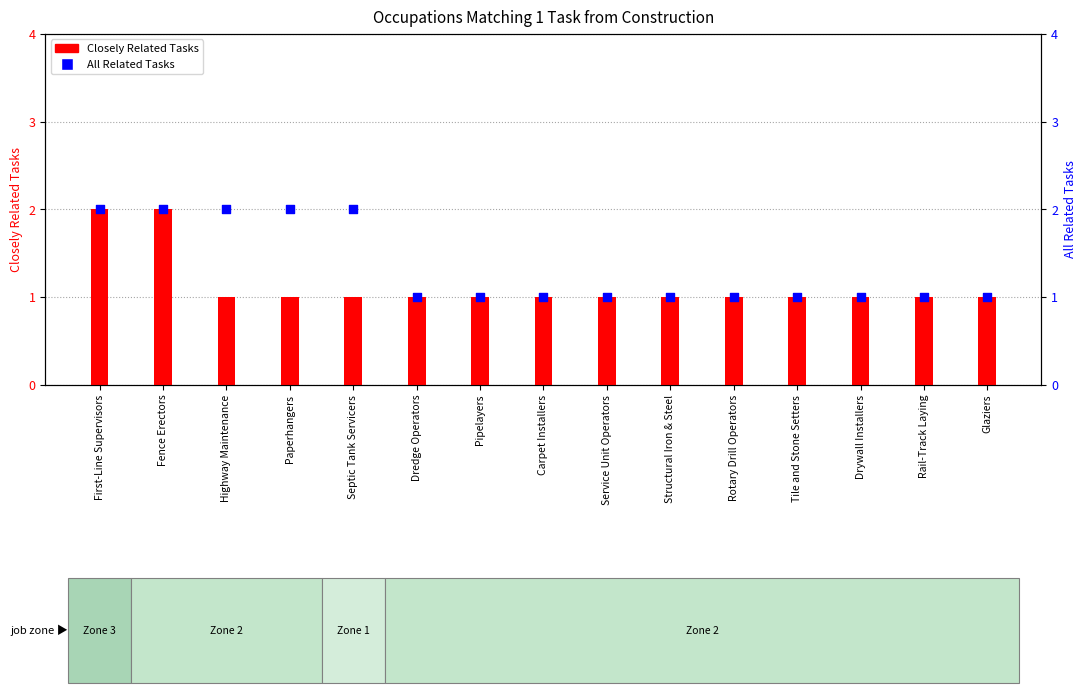

Which series contains the lowest Y value?

Closely Related Tasks